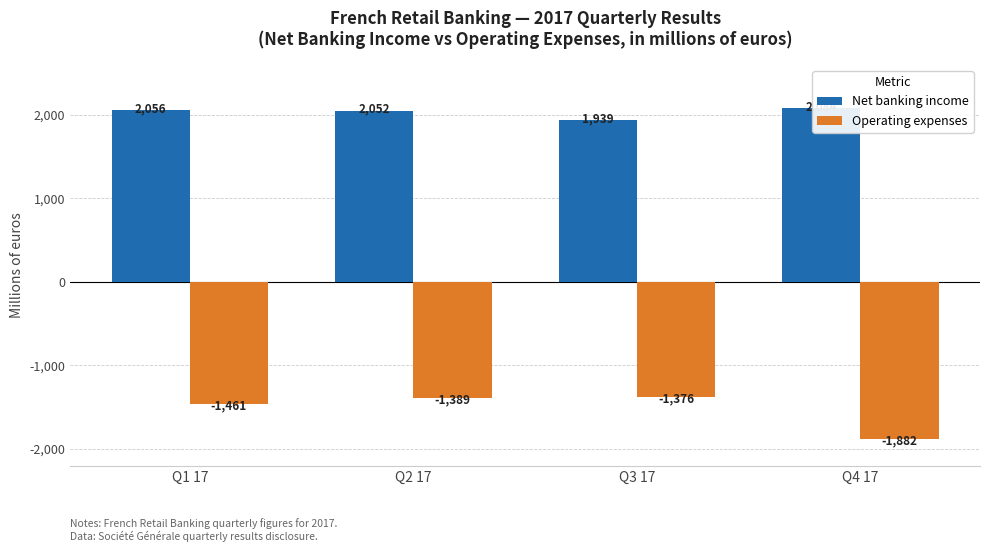

At which category does the chart reach its peak across all series?

Q4 17